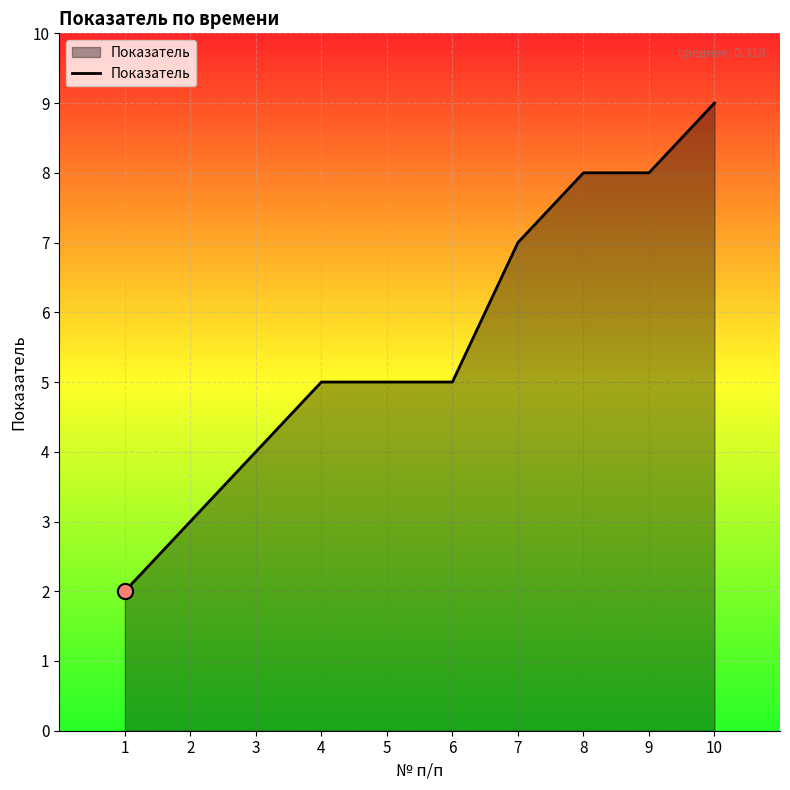

What is the ratio of the value at 1 to the value at 5?

0.4